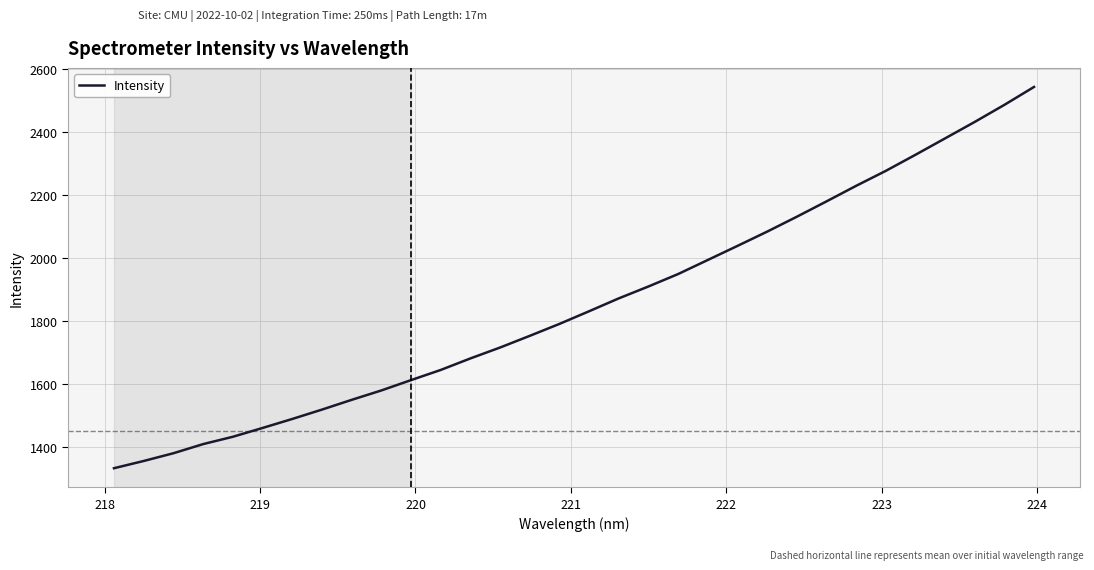

What is the greatest value displayed?

2542.3